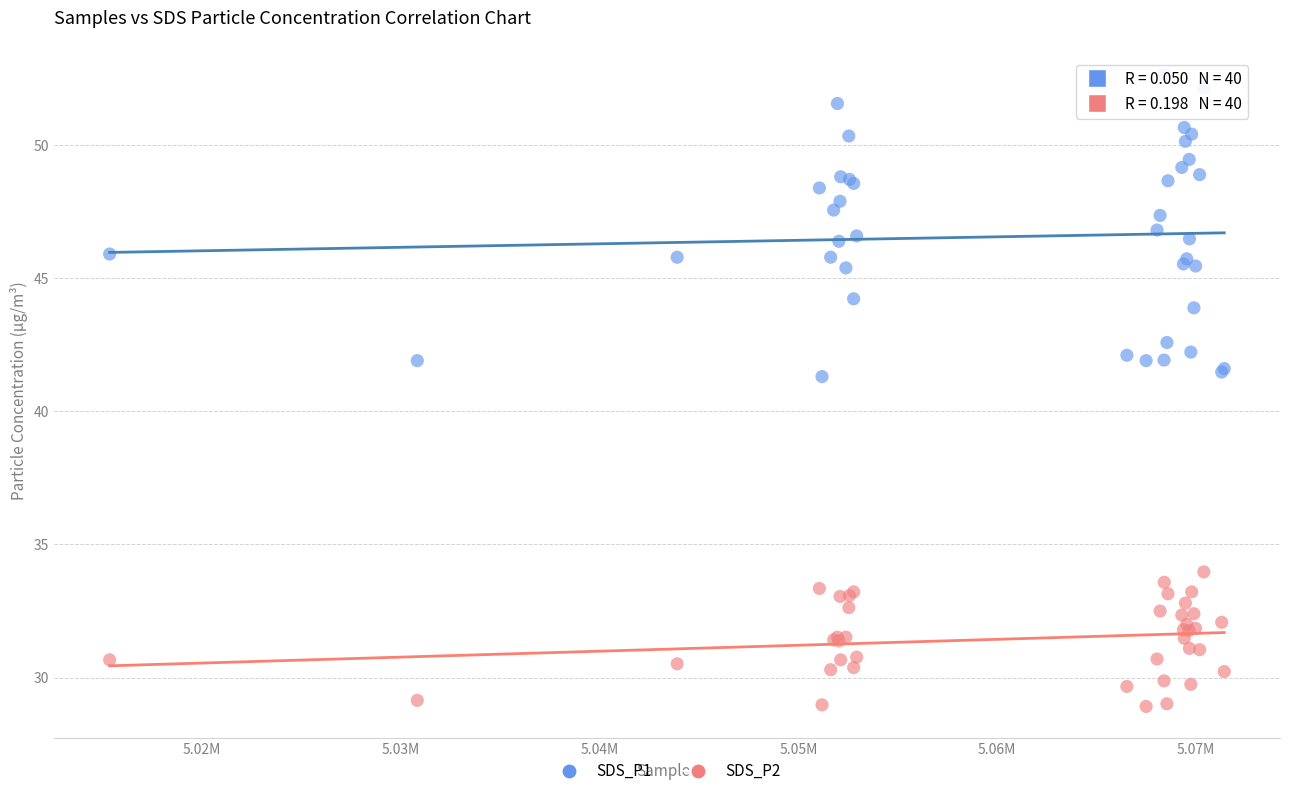

Which series has the largest Y range (max minus min)?

SDS_P1